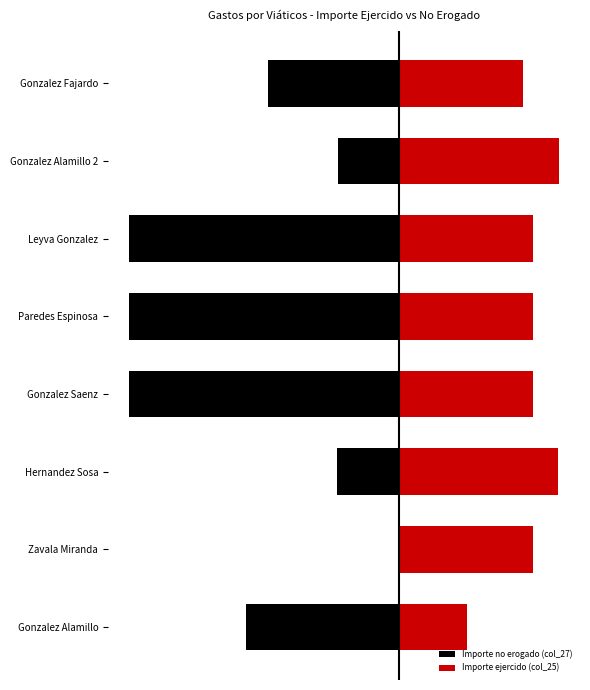

What are all the series names shown in the legend?

Importe no erogado (col_27), Importe ejercido (col_25)